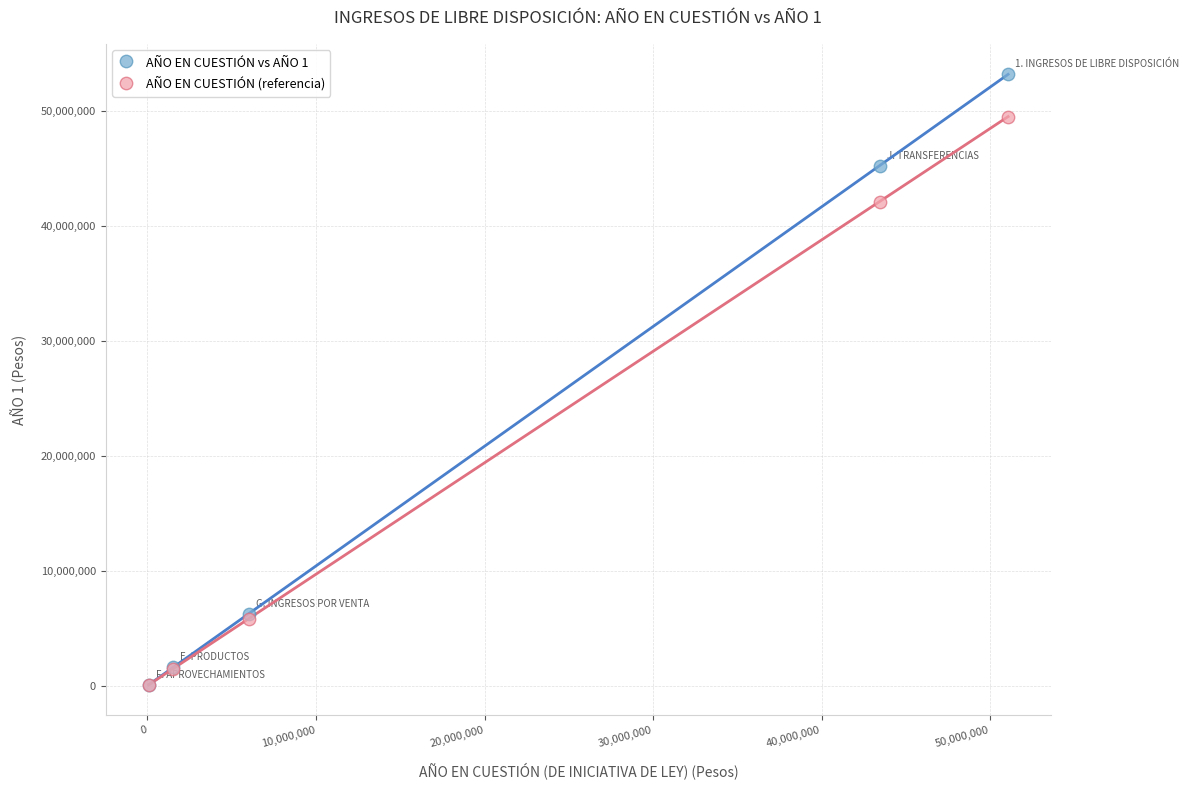

Across all series, what Y value is closest to 26637218?

42129212.7